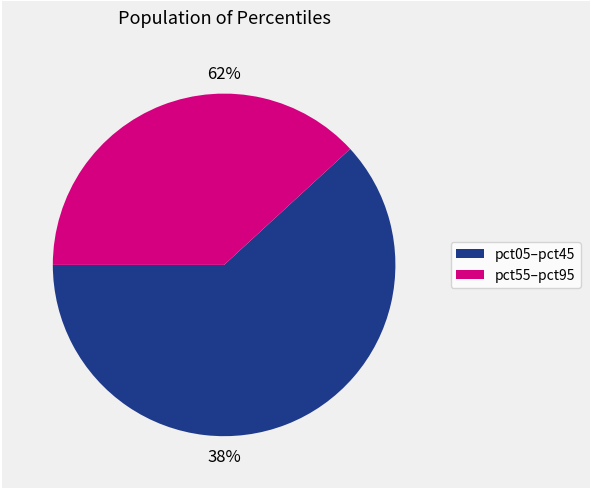

Which slice is the smallest?

pct55